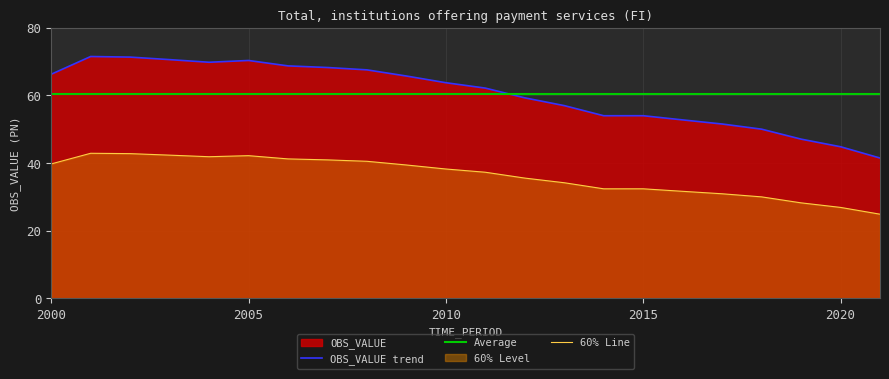

List the series in order of their peak value, lowest first.

60% Line, Average, OBS_VALUE trend